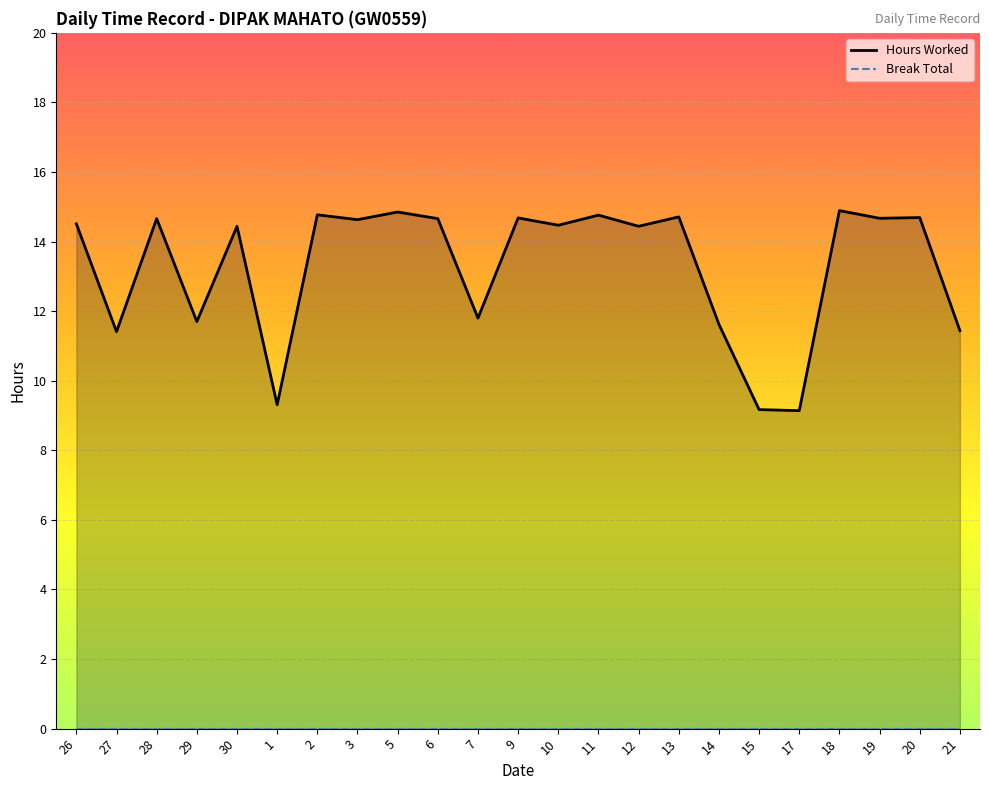

What is the maximum value shown in the chart?

14.9